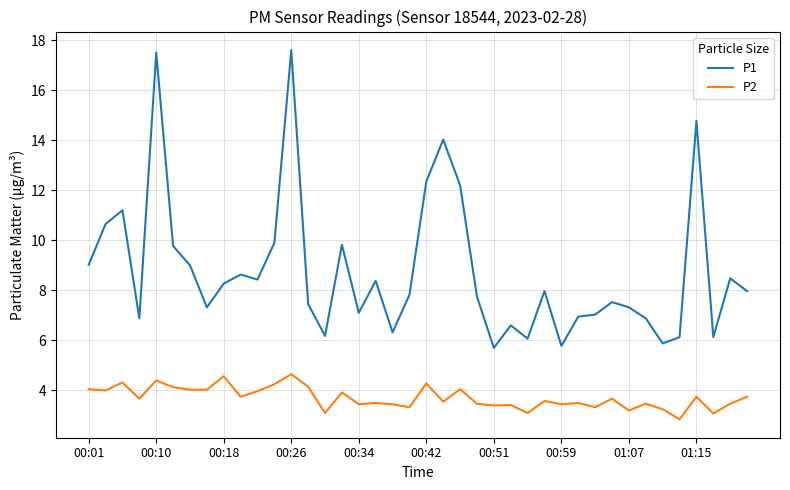

List the series in order of their overall mean, highest first.

P1, P2